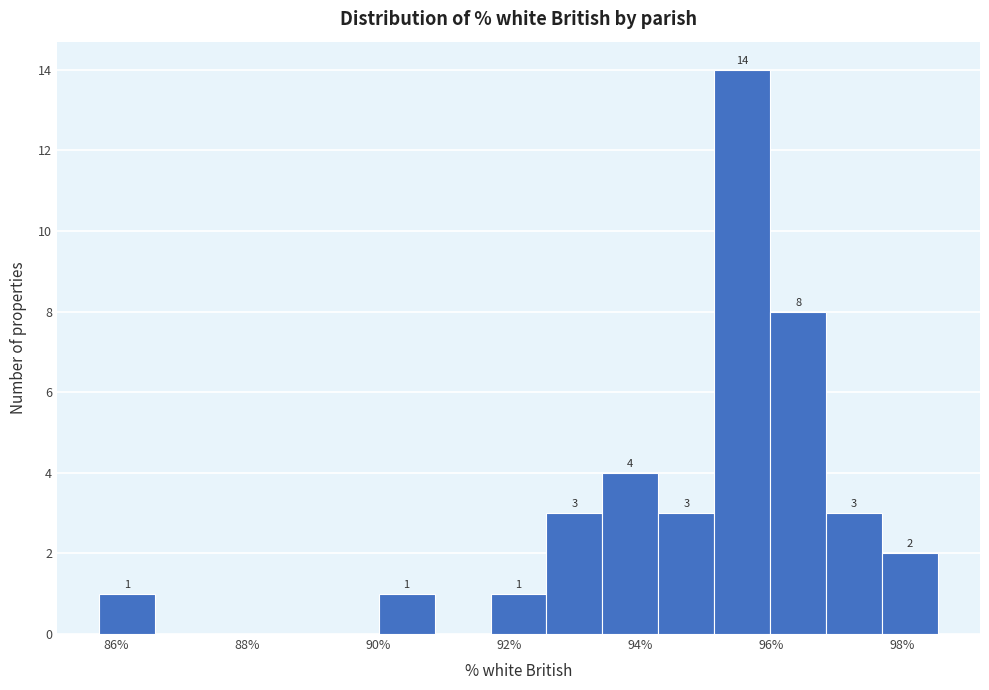

Over which range of the x-axis is the bar tallest?

95.2 to 96.0